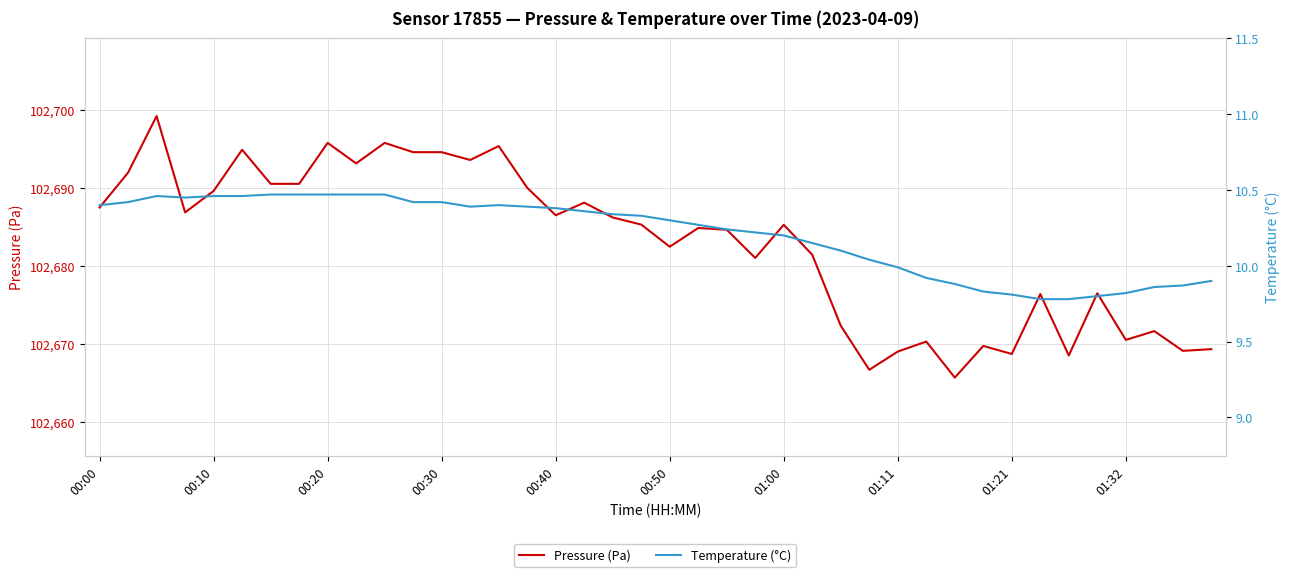

List the series in order of their overall mean, lowest first.

Temperature (°C), Pressure (Pa)